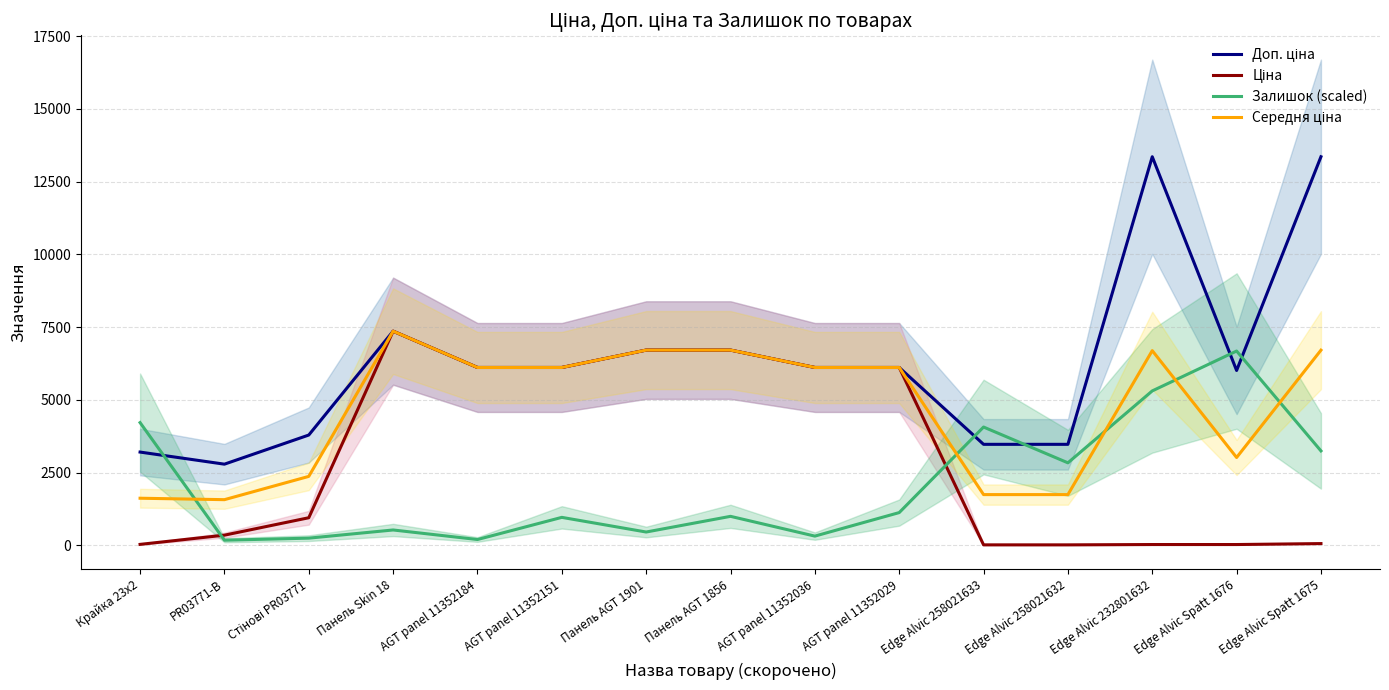

Reading left to right, extract all data points from this chart.

Доп. ціна: 3205.0	2789.2	3790.3	7360.2	6112.5	6112.5	6710.2	6710.2	6112.5	6112.5	3471.0	3471.0	13356.0	6010.0	13356.0
Ціна: 32.0	348.6	947.6	7360.2	6112.5	6112.5	6710.2	6710.2	6112.5	6112.5	15.4	15.4	26.7	26.7	59.4
Залишок (scaled): 4217.7	175.7	246.0	527.2	199.2	960.7	456.9	995.8	316.3	1124.7	4065.4	2835.2	5307.3	6678.0	3245.3
Середня ціна: 1618.5	1568.9	2369.0	7360.2	6112.5	6112.5	6710.2	6710.2	6112.5	6112.5	1743.2	1743.2	6691.4	3018.4	6707.7